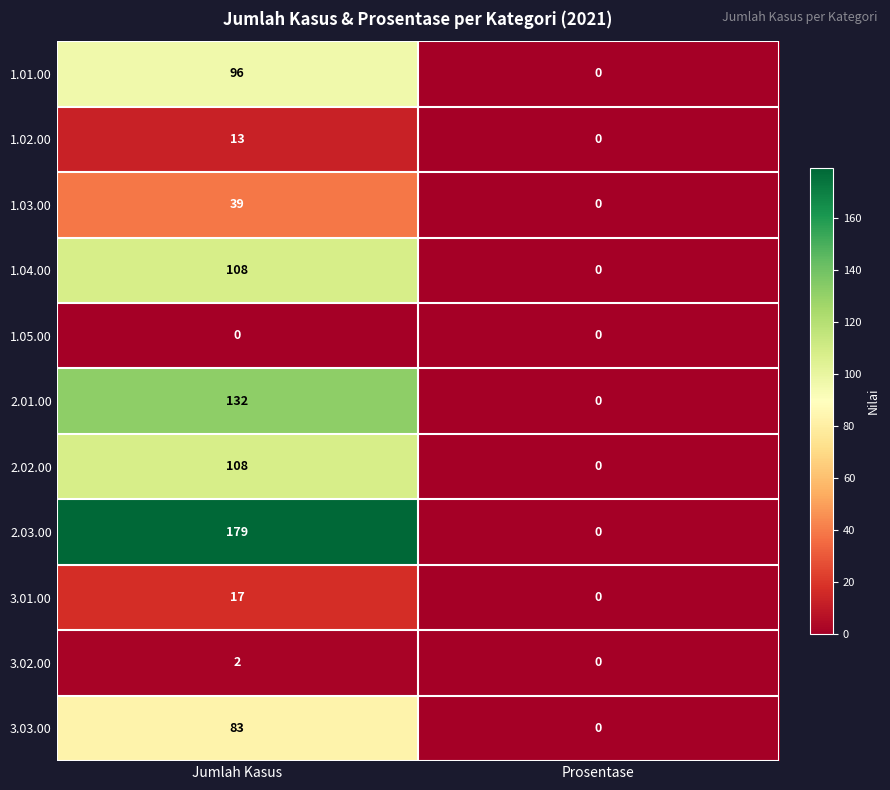

Where is 3.01.00 nearest to the value 8?

Prosentase